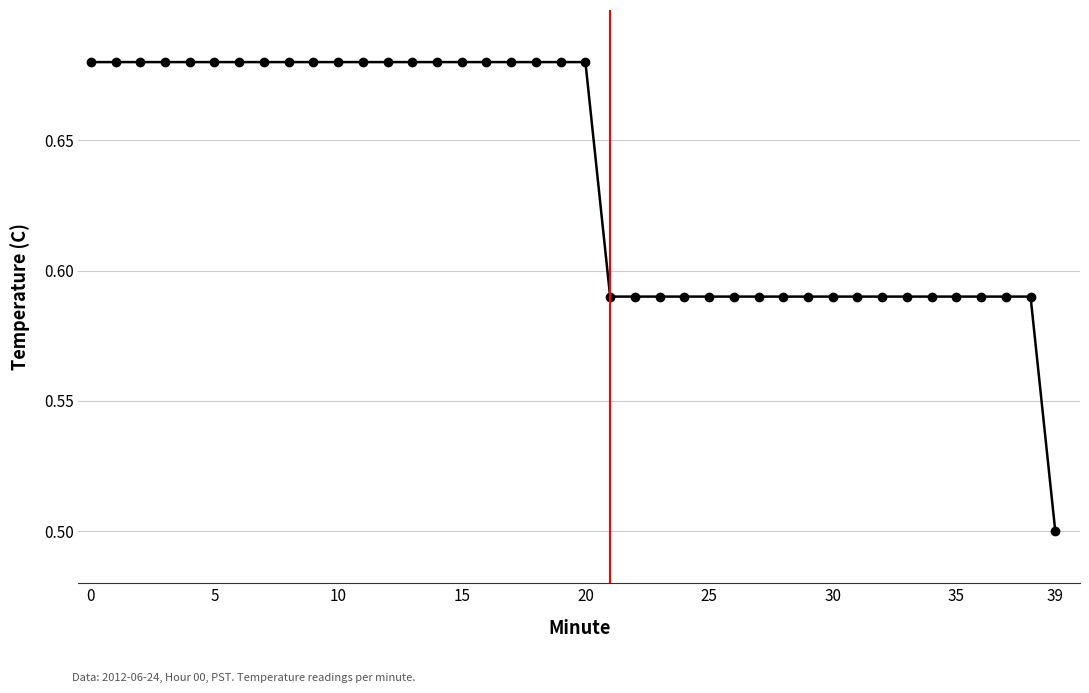

What is the sum of all values?

25.4